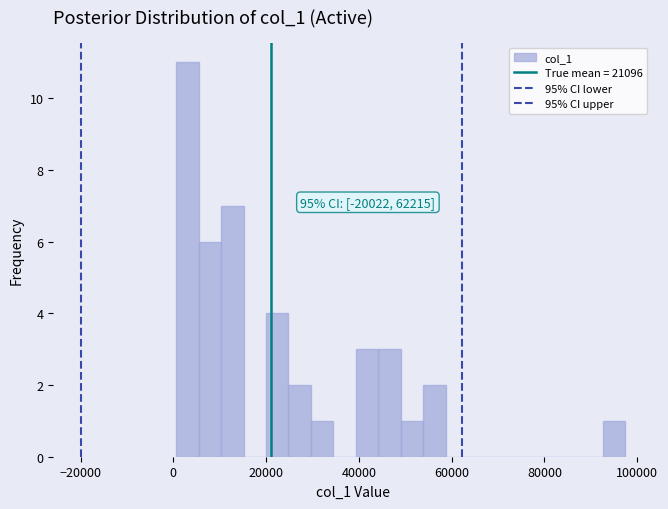

Around what value on the x-axis is the tallest bar? Give the approximate position of its centre, as read against the axis.

4000